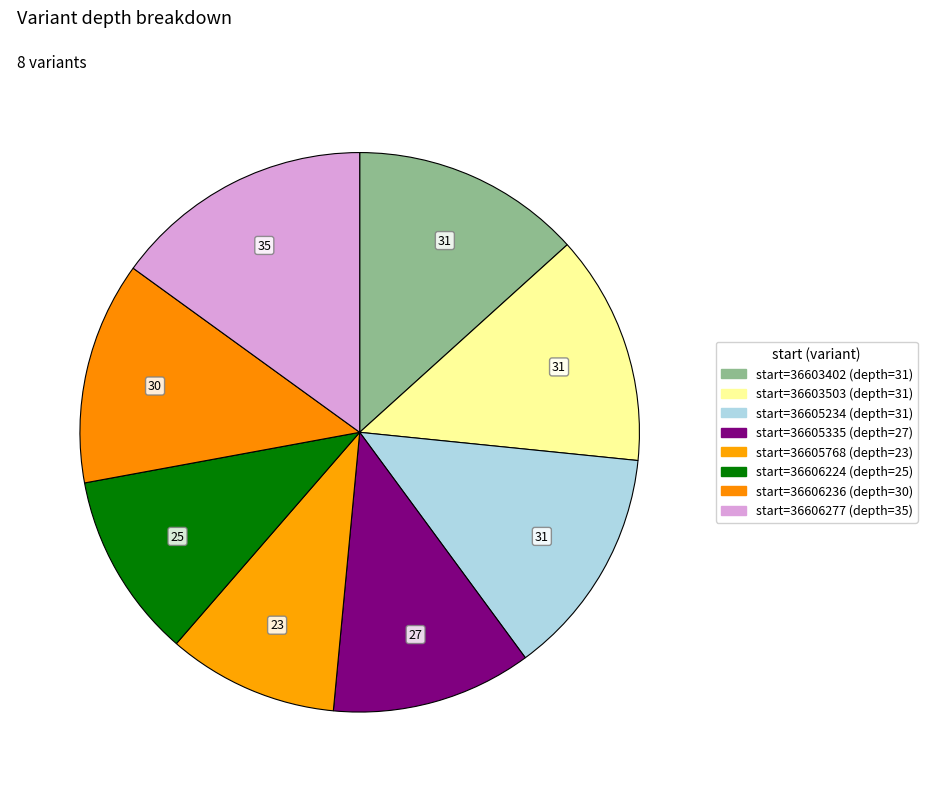

Count the number of slices in the pie.

8